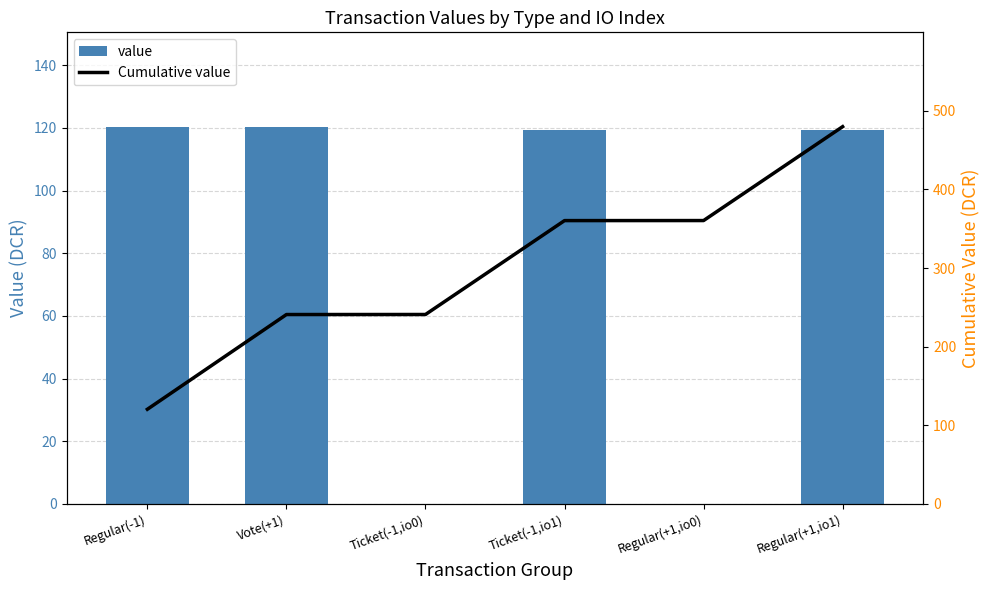

What is the maximum value shown in the chart?

479.7